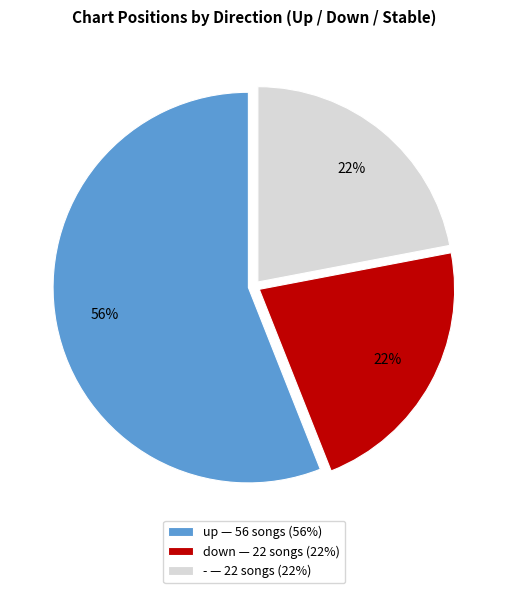

Is there any slice that represents more than half of the pie?

Yes